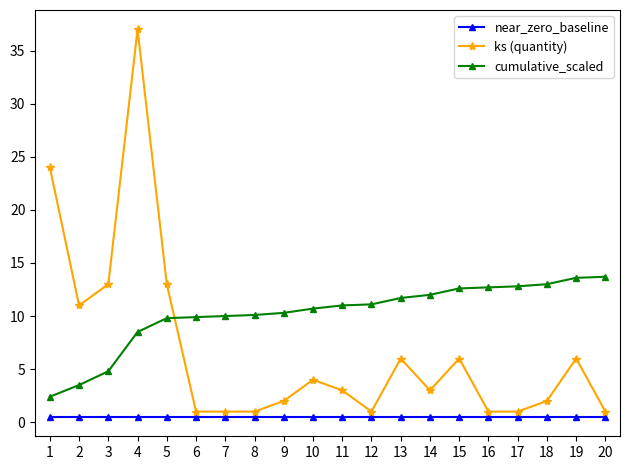

What is the maximum value for cumulative_scaled?

13.7